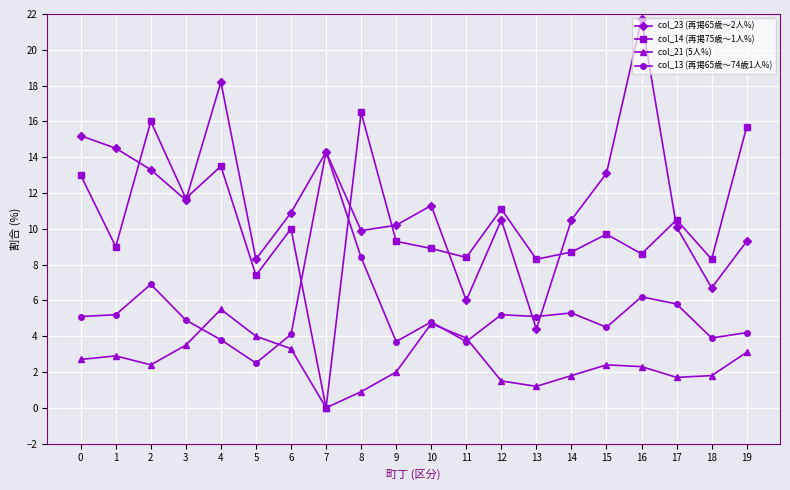

Reading left to right, transcribe all the data shown in this chart.

col_23 (再掲65歳～2人%): 0=15.2	1=14.5	2=13.3	3=11.6	4=18.2	5=8.3	6=10.9	7=14.3	8=9.9	9=10.2	10=11.3	11=6.0	12=10.5	13=4.4	14=10.5	15=13.1	16=21.7	17=10.1	18=6.7	19=9.3
col_14 (再掲75歳～1人%): 0=13.0	1=9.0	2=16.0	3=11.7	4=13.5	5=7.4	6=10.0	7=0.0	8=16.5	9=9.3	10=8.9	11=8.4	12=11.1	13=8.3	14=8.7	15=9.7	16=8.6	17=10.5	18=8.3	19=15.7
col_21 (5人%): 0=2.7	1=2.9	2=2.4	3=3.5	4=5.5	5=4.0	6=3.3	7=0.0	8=0.9	9=2.0	10=4.7	11=3.9	12=1.5	13=1.2	14=1.8	15=2.4	16=2.3	17=1.7	18=1.8	19=3.1
col_13 (再掲65歳～74歳1人%): 0=5.1	1=5.2	2=6.9	3=4.9	4=3.8	5=2.5	6=4.1	7=14.3	8=8.4	9=3.7	10=4.8	11=3.7	12=5.2	13=5.1	14=5.3	15=4.5	16=6.2	17=5.8	18=3.9	19=4.2